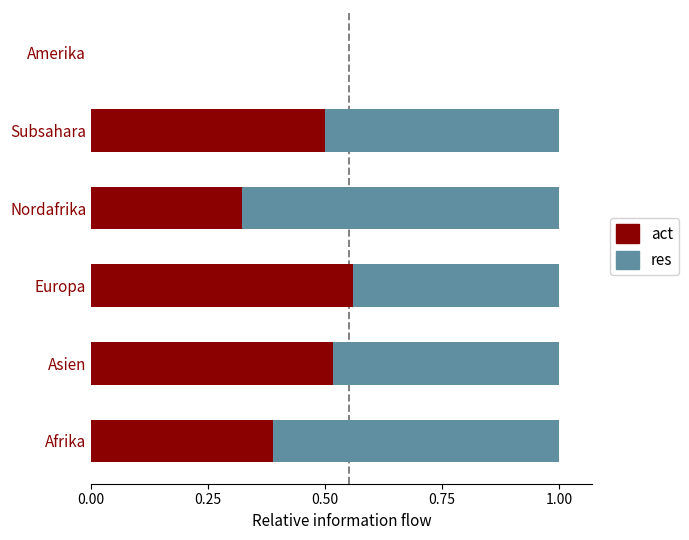

True or false: act has a value of 0.5 at Asien.

True